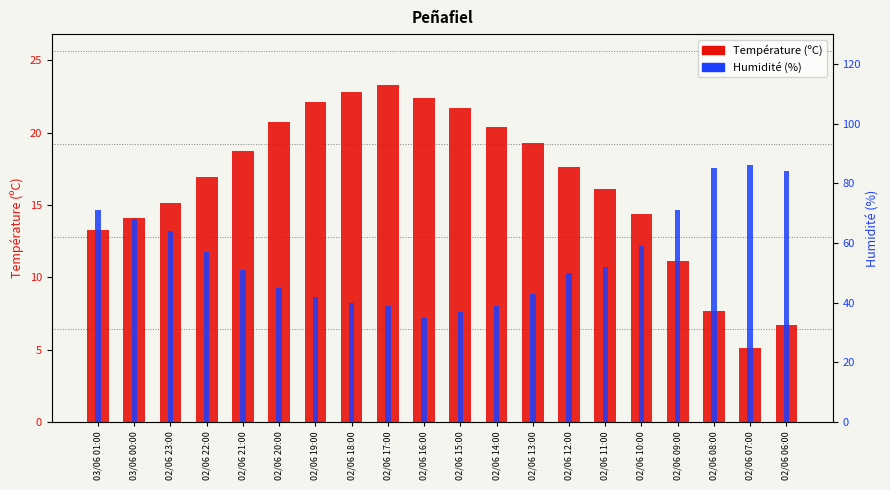

At which category is the sum across all series the highest?

02/06 08:00